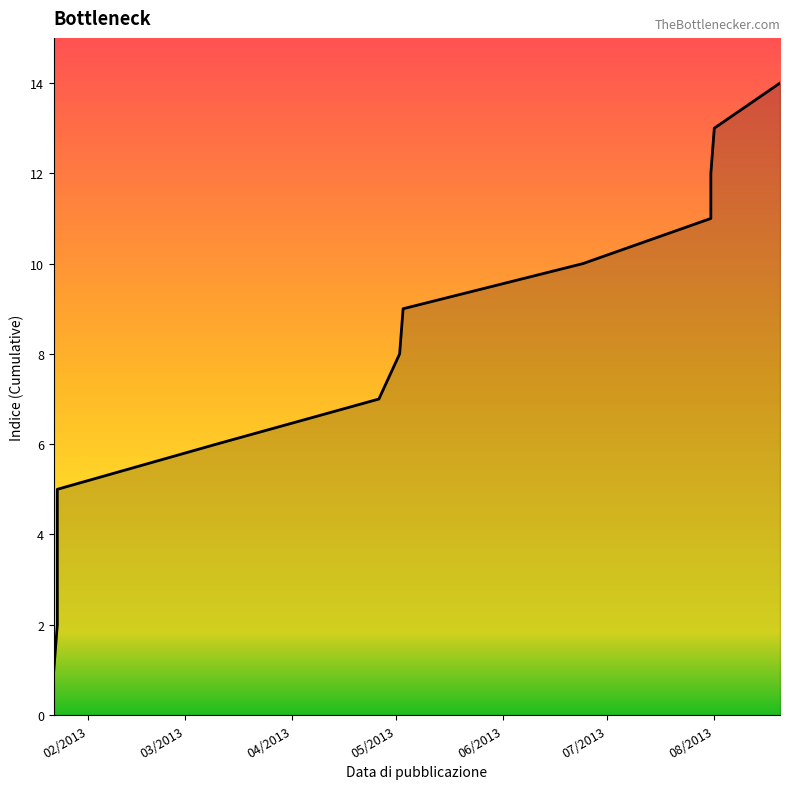

What is the label of the 5th point from the left?

10/03/2013